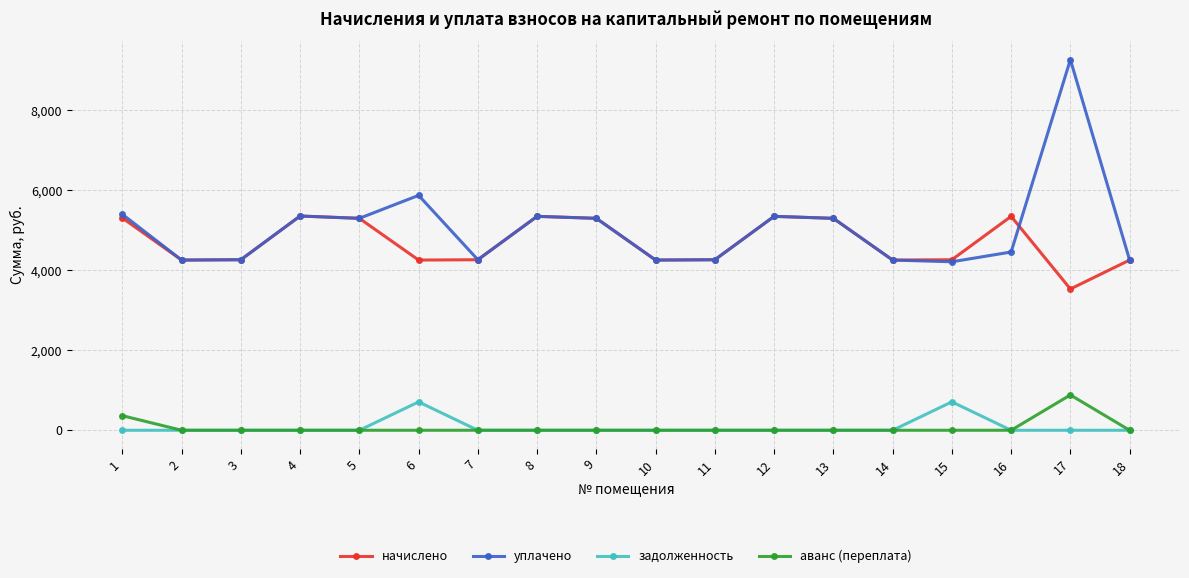

How many lines are shown in the chart?

4